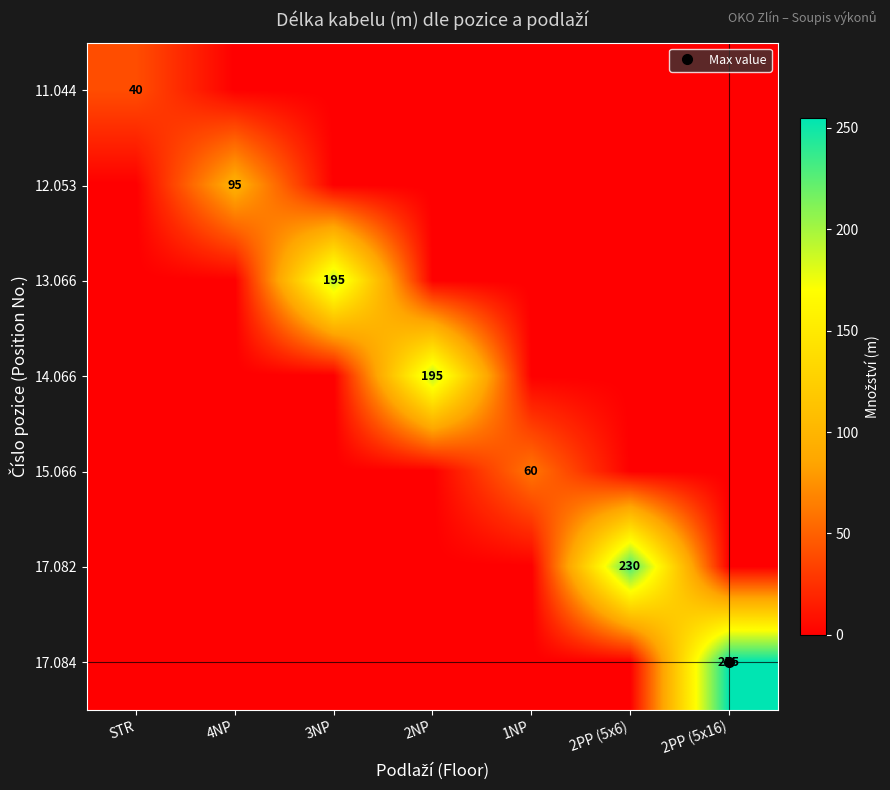

At how many categories does at least one series exceed 157?

4